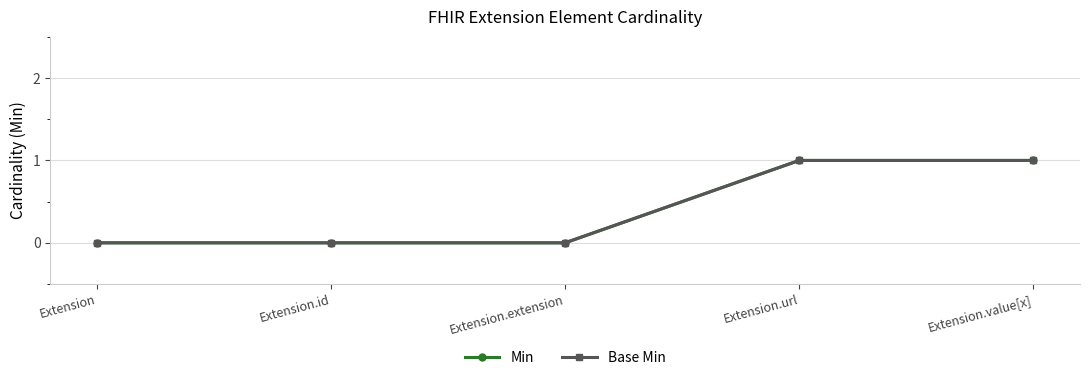

Is this an area chart (filled region under the line)?

No